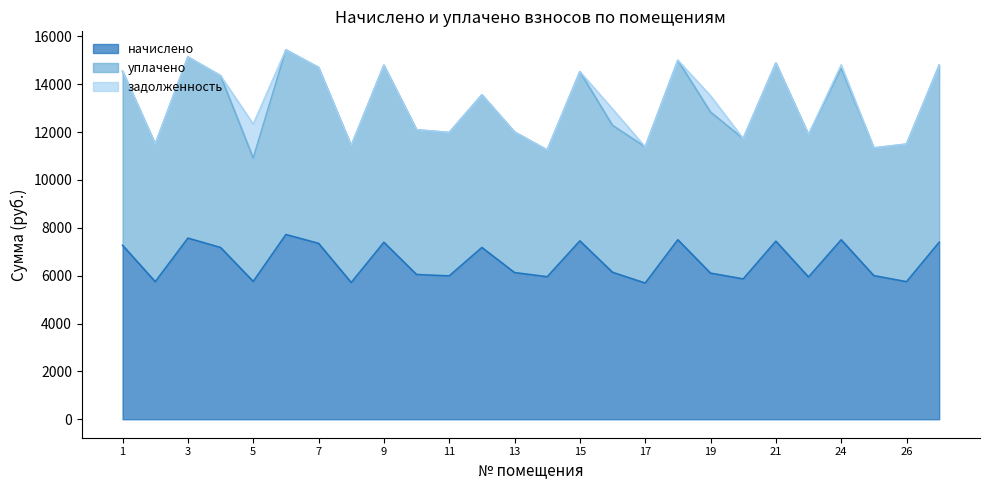

Read the начислено value at 13.

6128.6